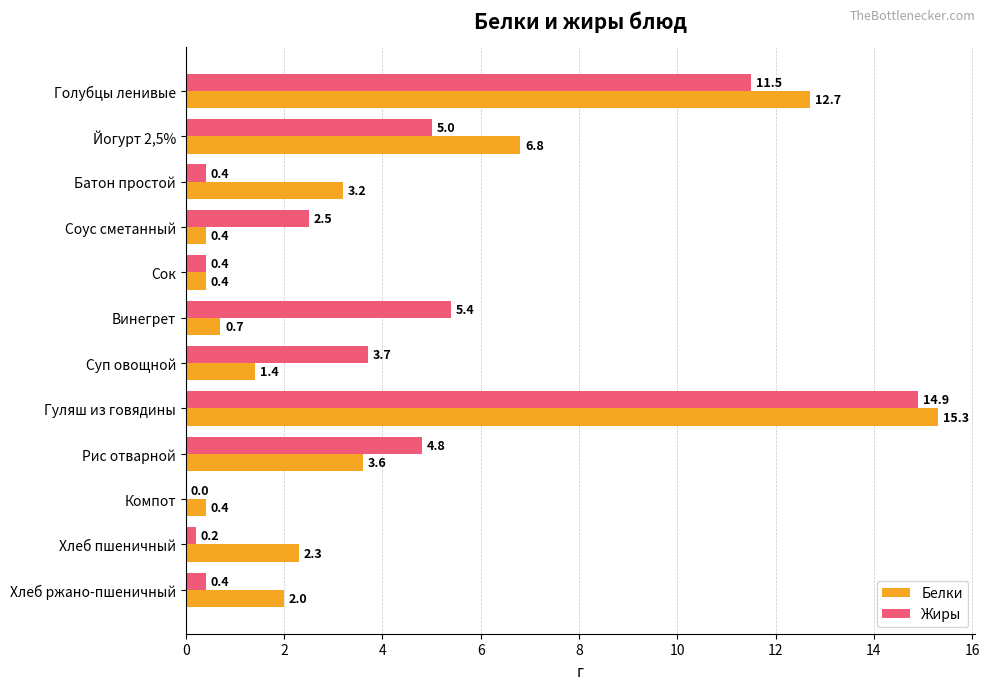

Where is Жиры nearest to the value 7?

Винегрет